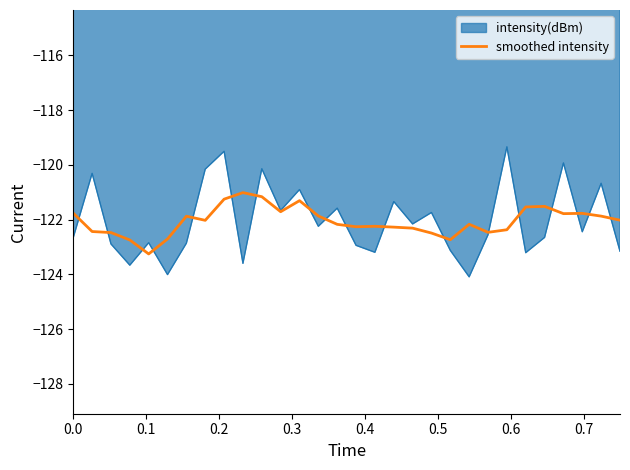

How many distinct data groups are displayed?

2